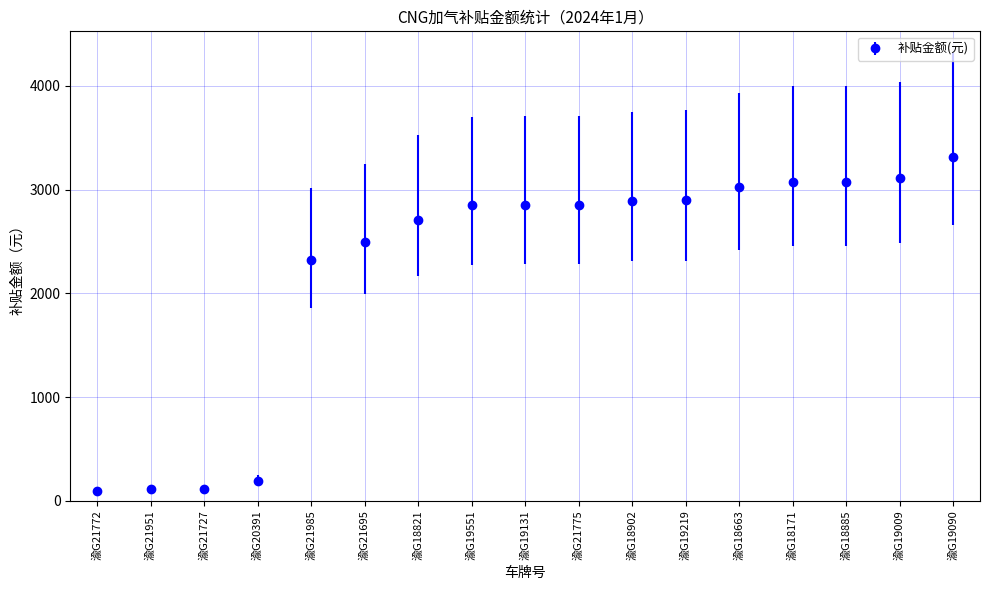

Which category has the highest value across all series?

渝G19090